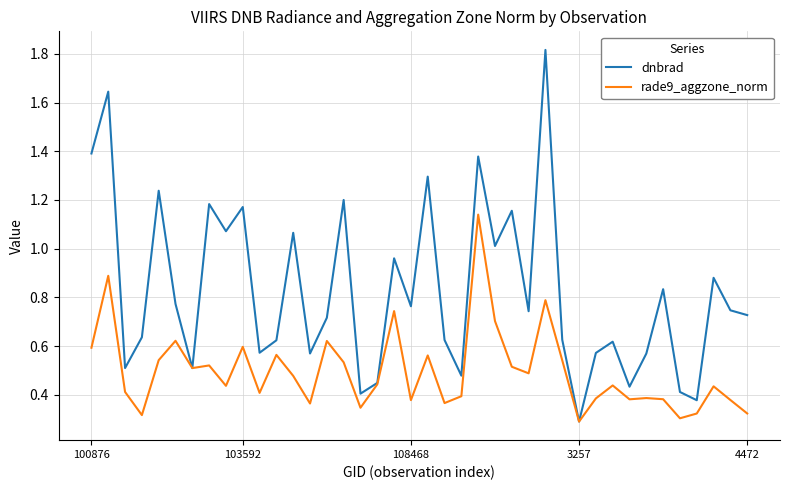

What is the maximum value shown in the chart?

1.8